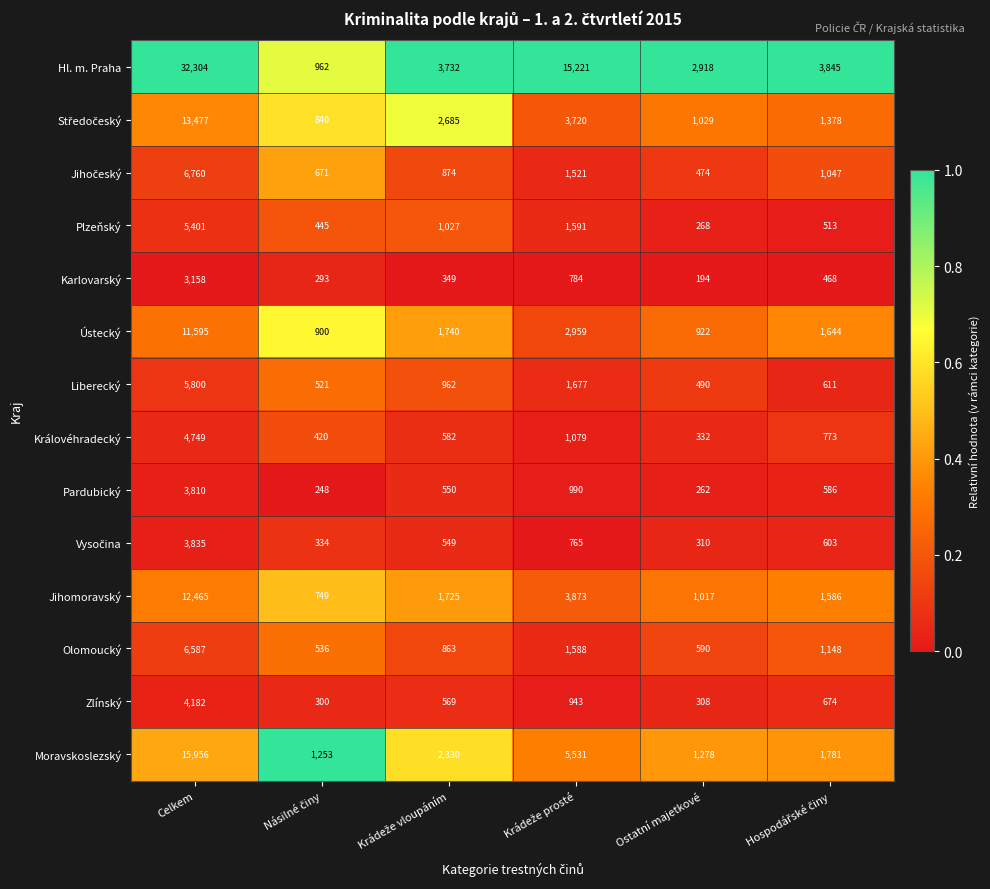

The Jihomoravský series shows 1017 at Ostatní majetkové. True or false?

True